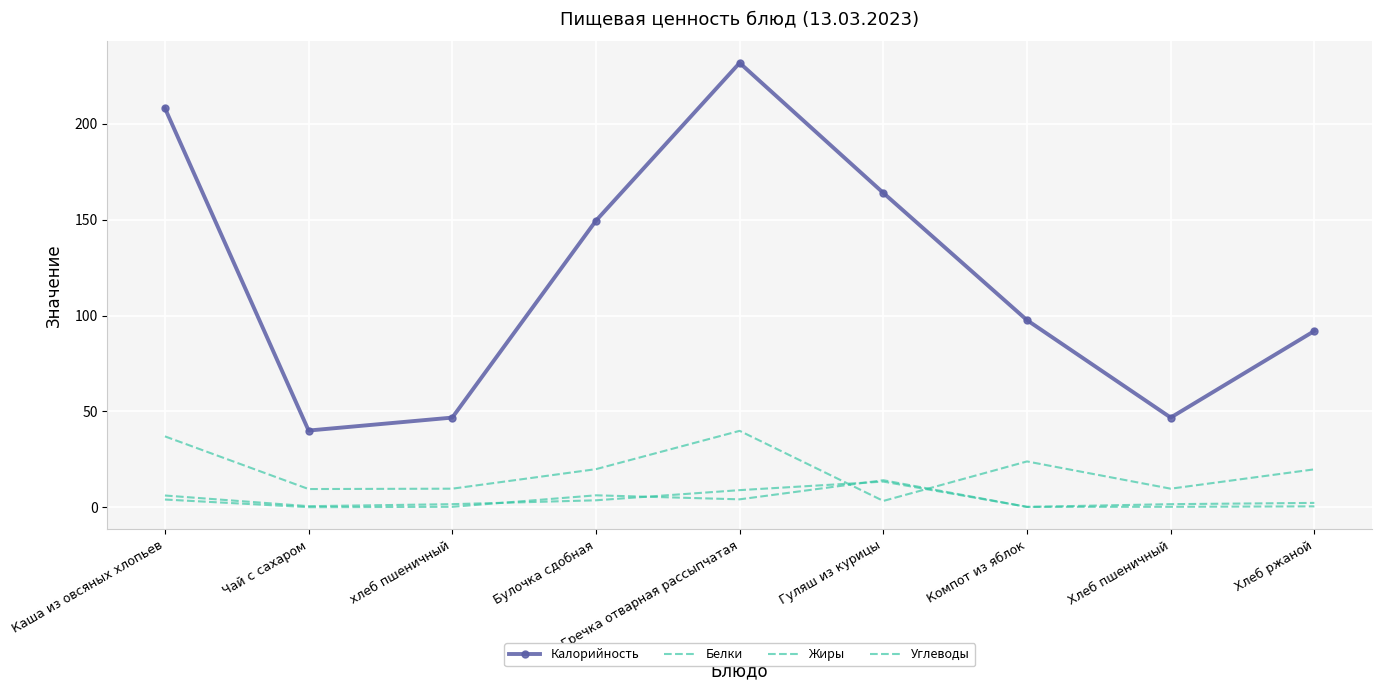

How many values in the Белки series exceed 2?

5